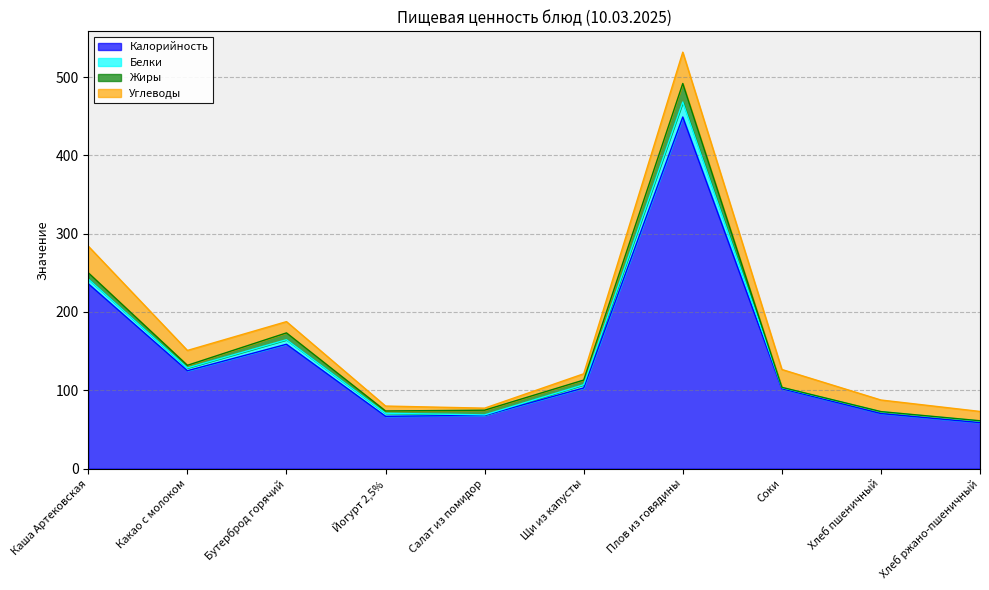

Between Бутерброд горячий and Хлеб пшеничный, which series saw the biggest shift?

Калорийность